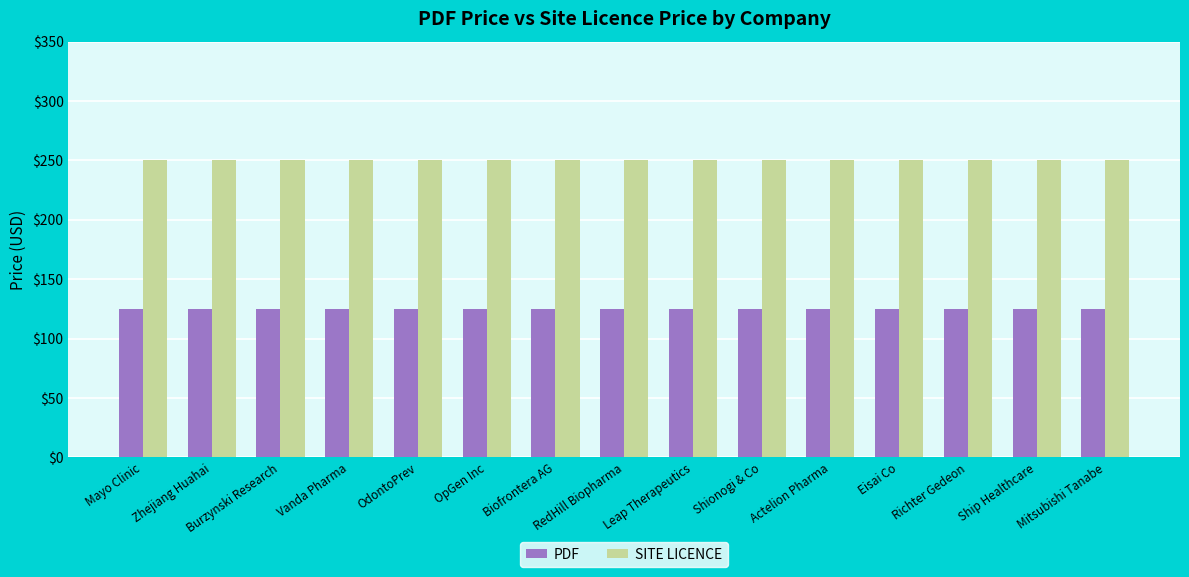

Is the value of SITE LICENCE at Richter Gedeon greater than the value of PDF at Shionogi & Co?

Yes